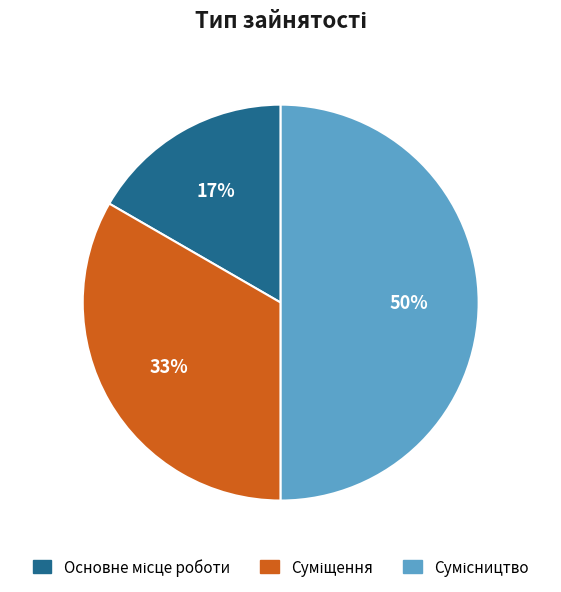

How many segments does this pie chart have?

3